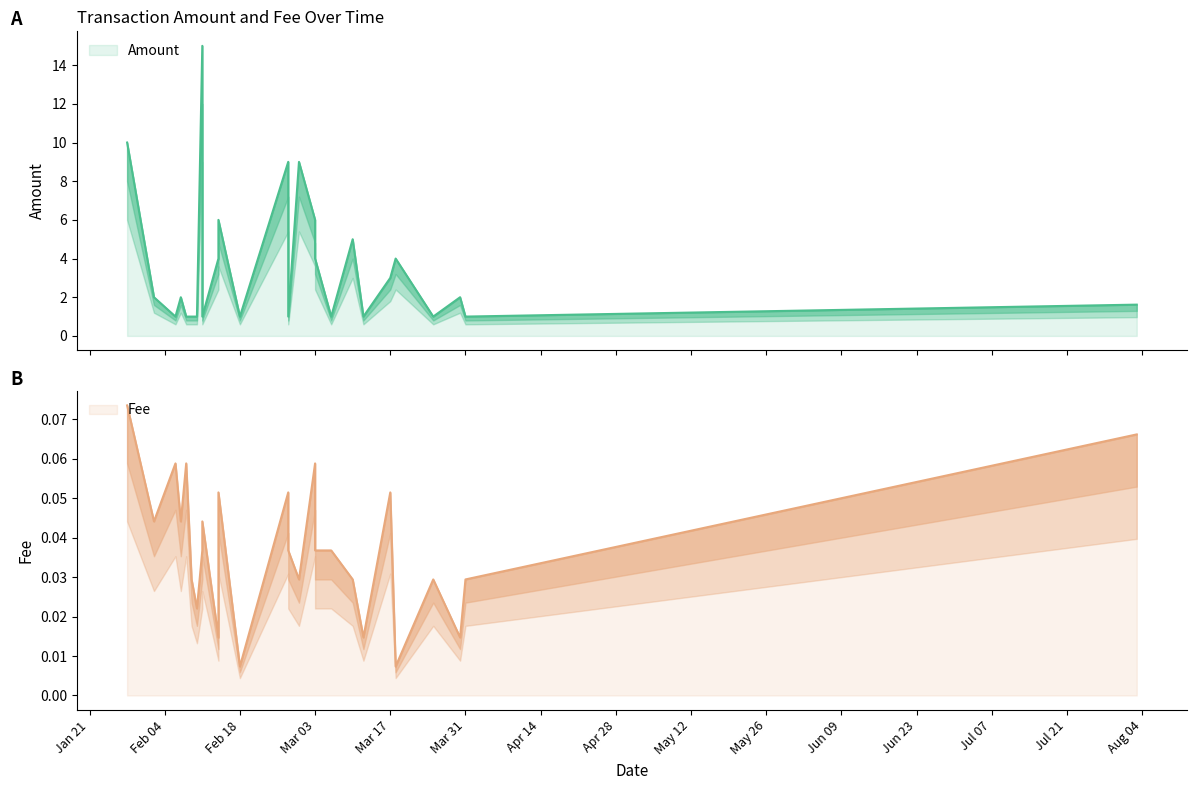

Does the chart display data point markers on the line(s)?

No